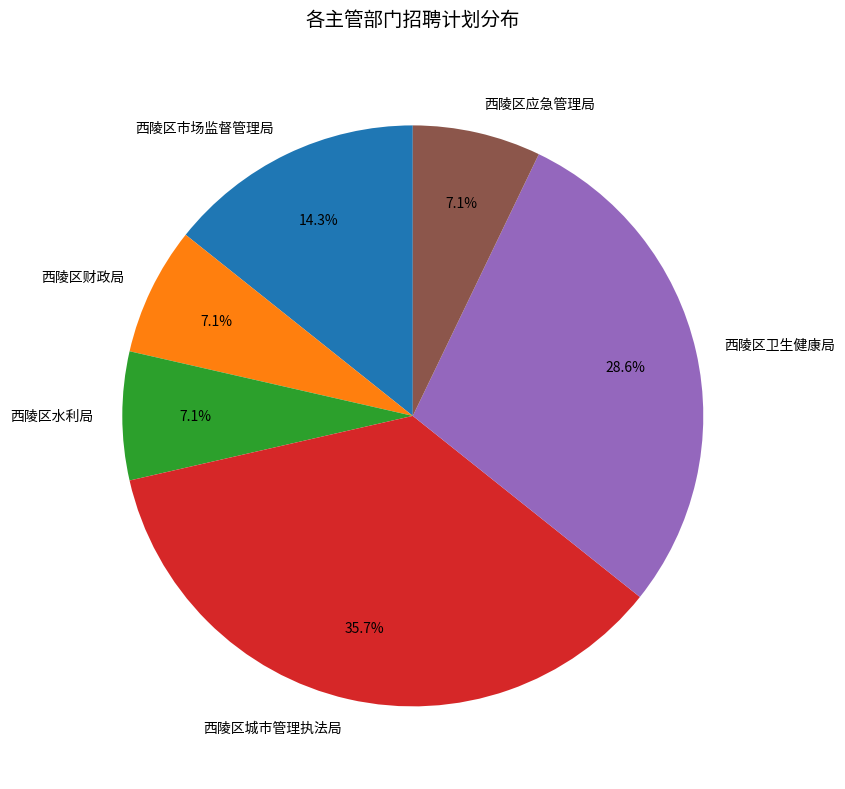

Count the number of slices in the pie.

6